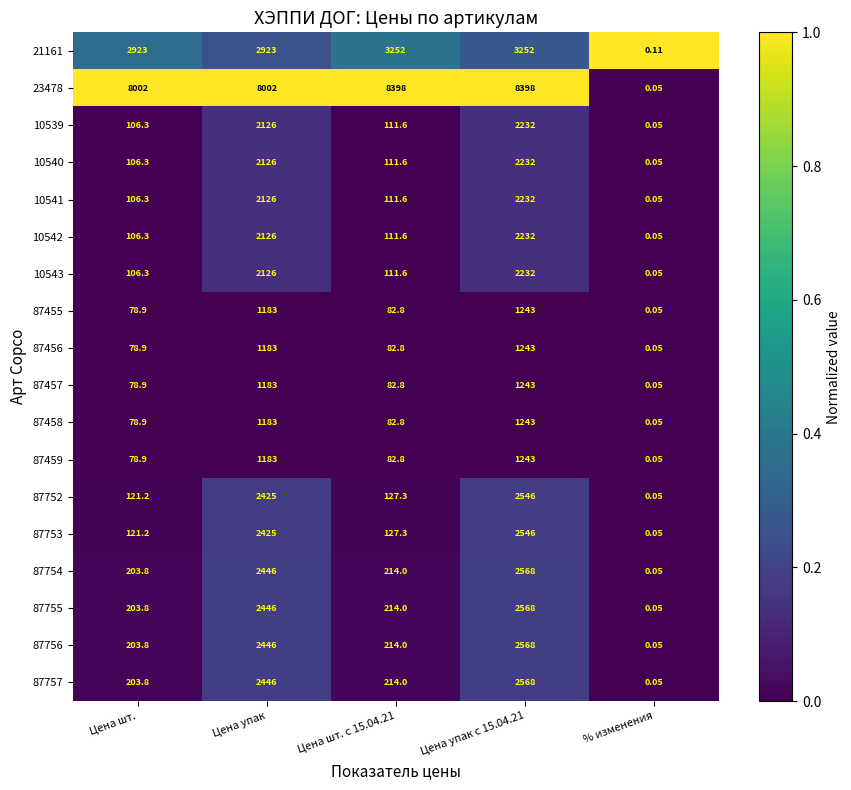

Is the value of 21161 at % изменения greater than the value of 87756 at Цена упак?

No